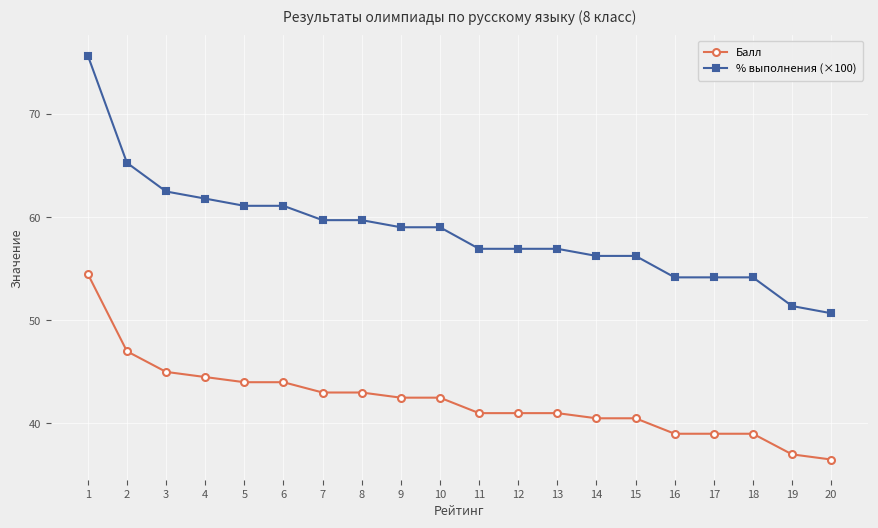

What is the maximum value for Балл?

54.5